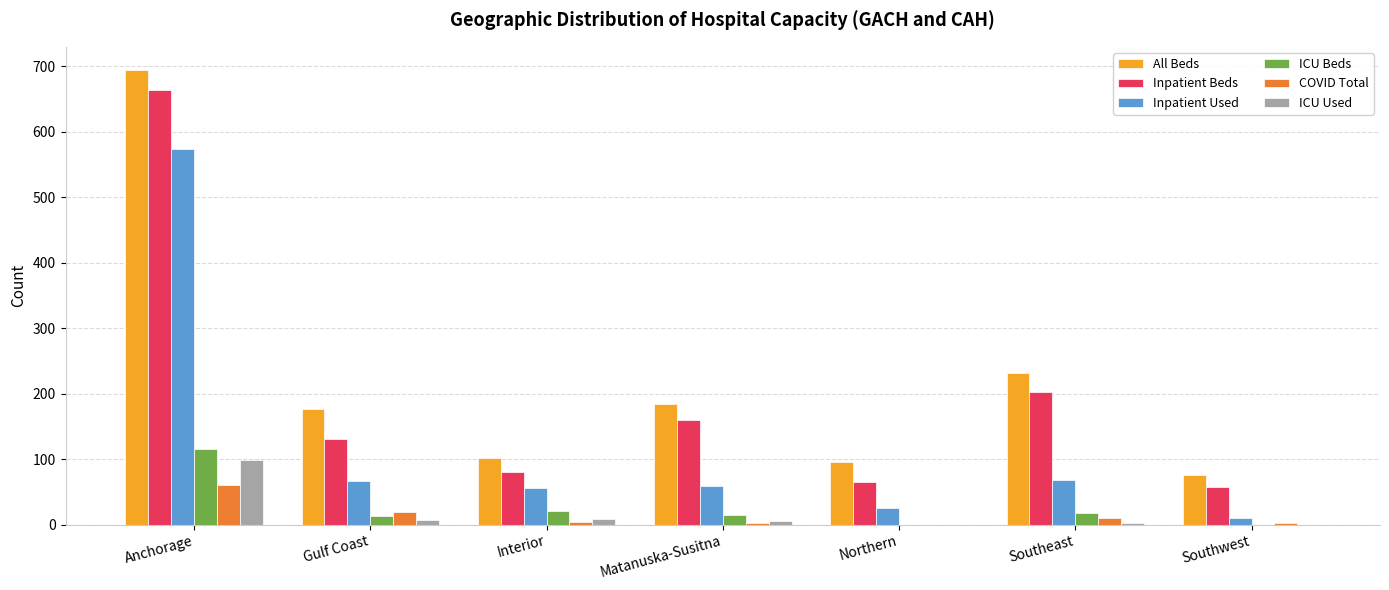

Is the value of ICU Used at Southeast greater than the value of Inpatient Beds at Southwest?

No